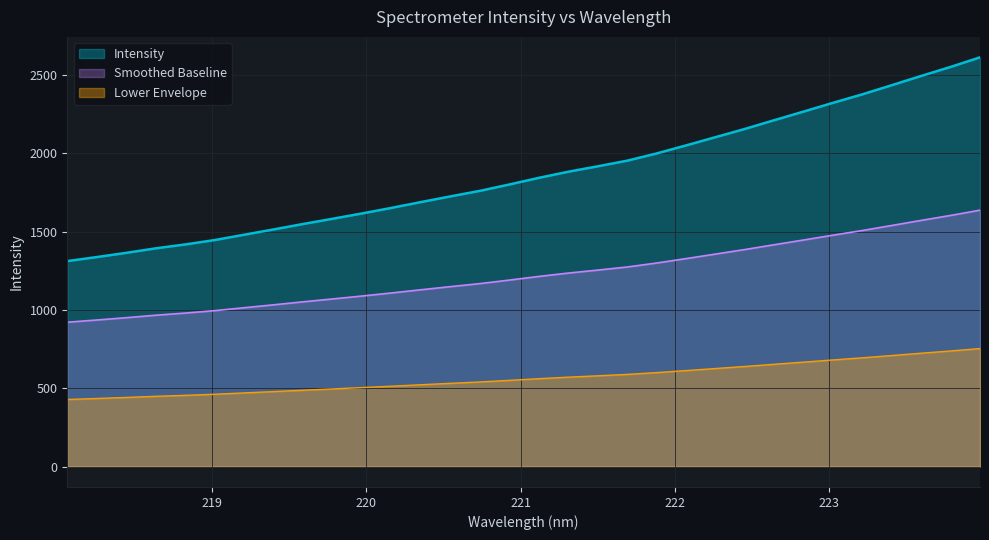

What position from the right is 219.7801?

23